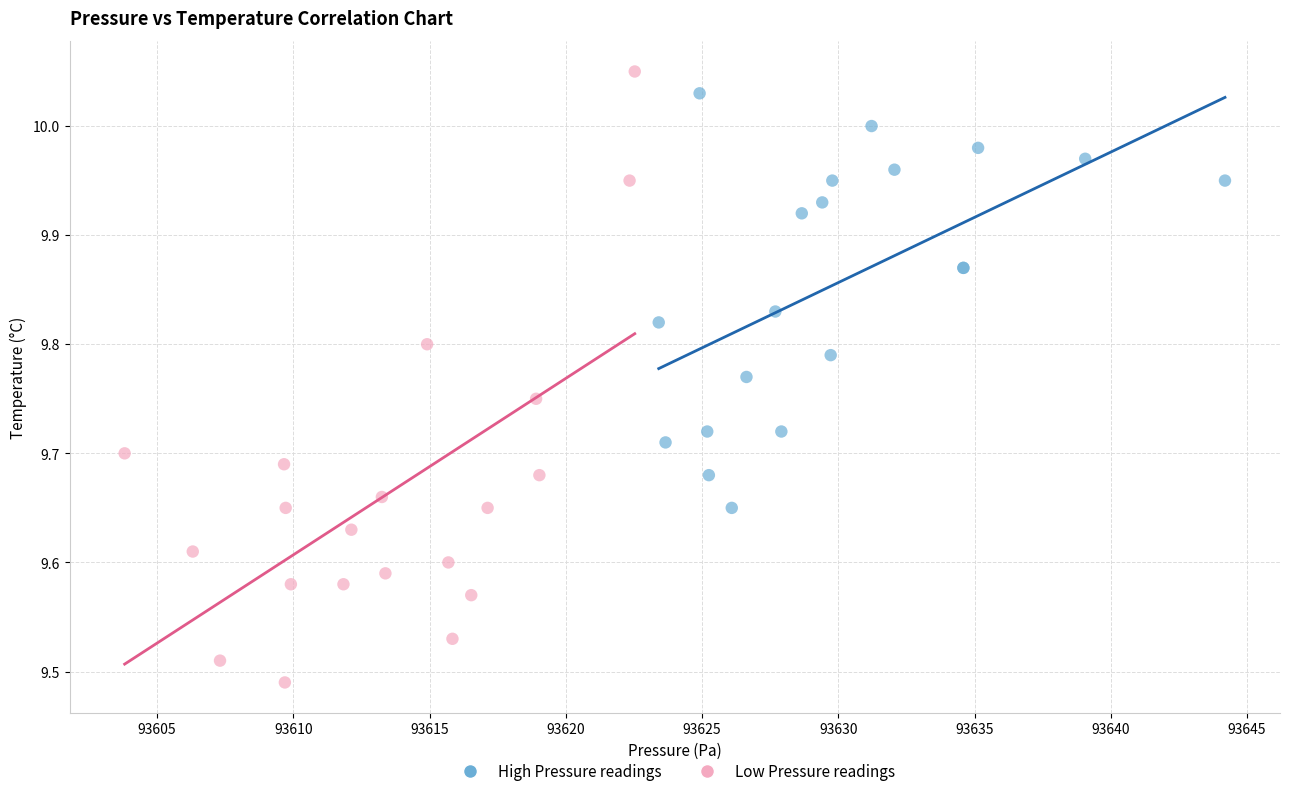

Which series contains the highest Y value?

Low Pressure readings